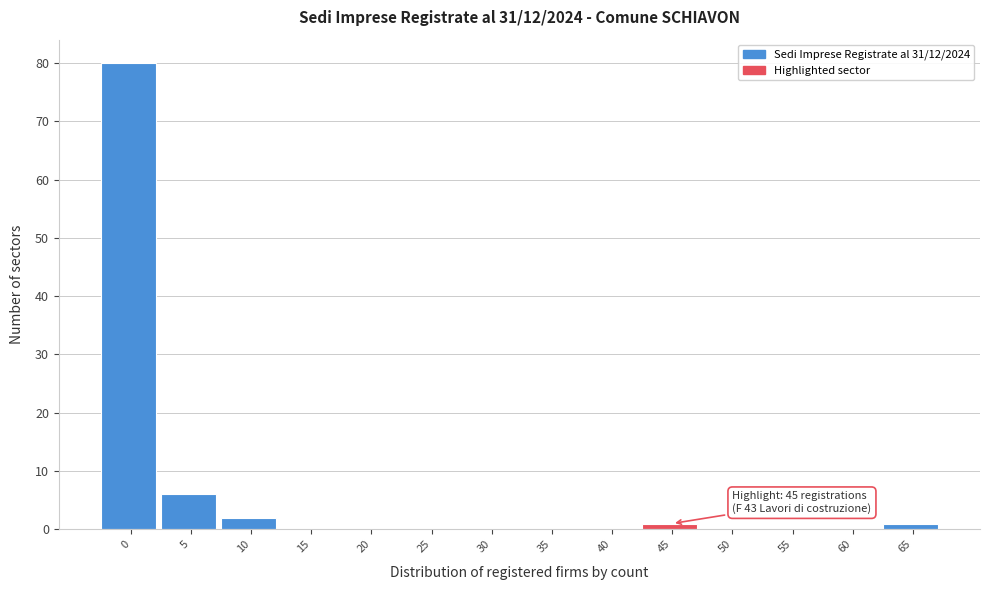

Reading right to left, extract all data points from this chart.

65=1	60=0	55=0	50=0	45=1	40=0	35=0	30=0	25=0	20=0	15=0	10=2	5=6	0=80